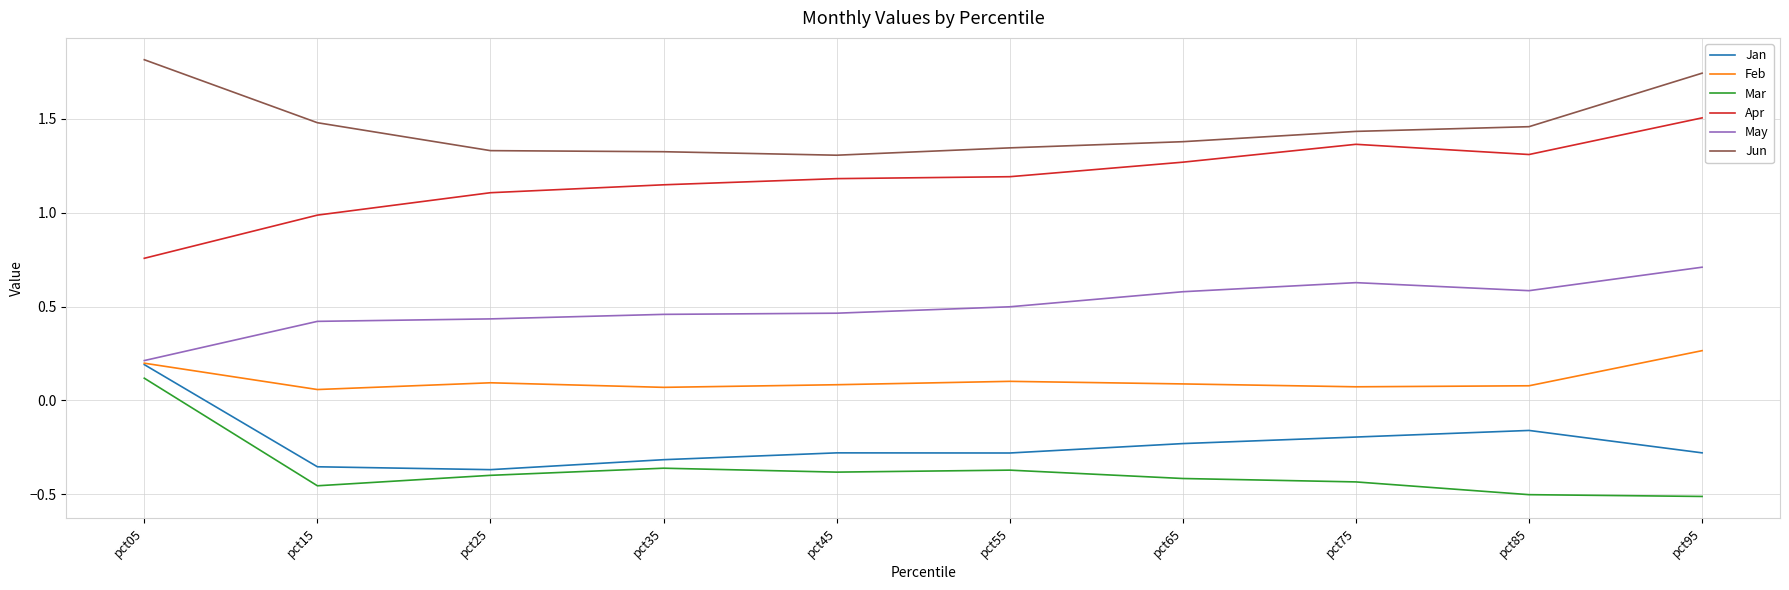

The value of Feb at pct55 is 0.0. True or false?

False